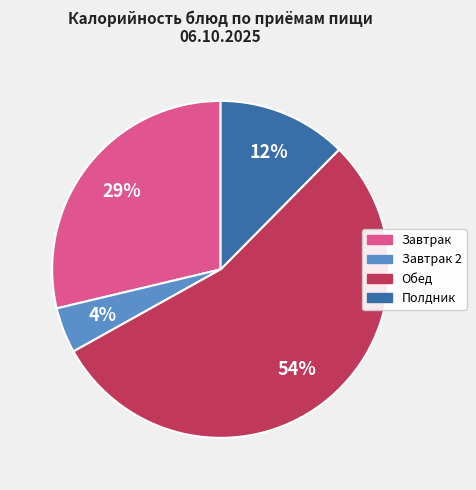

Is there a majority slice in this chart?

Yes